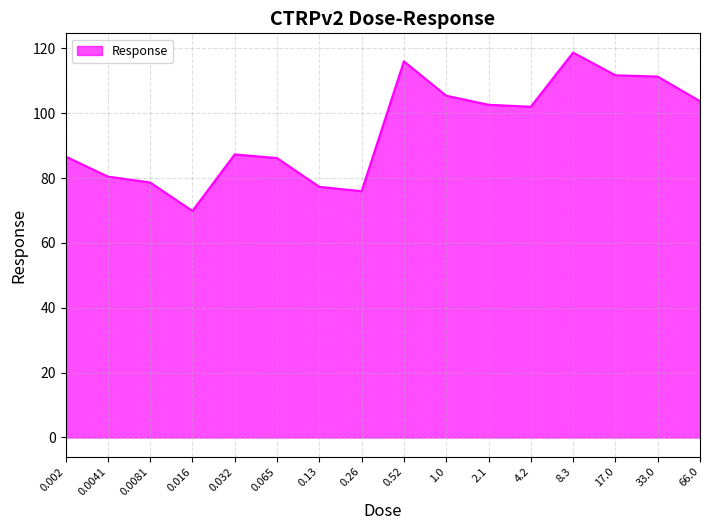

Between 0.0081 and 0.0041, which is larger?

0.0041